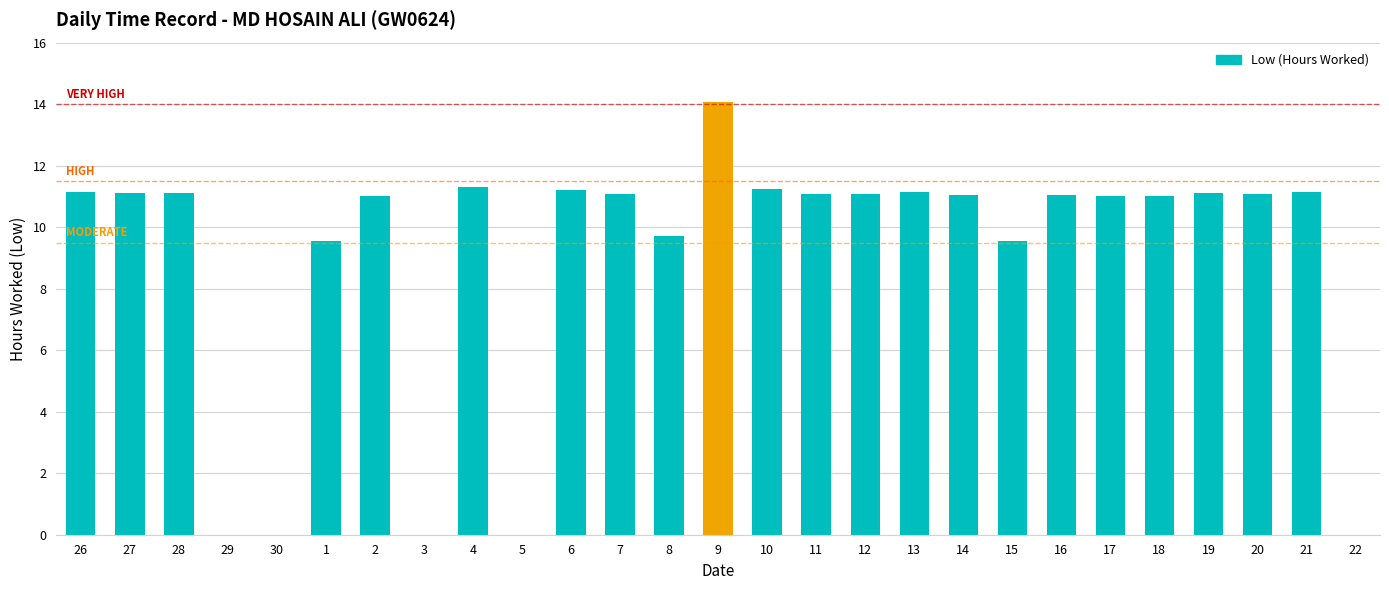

What is the sum of the values at 13 and 17?

22.2